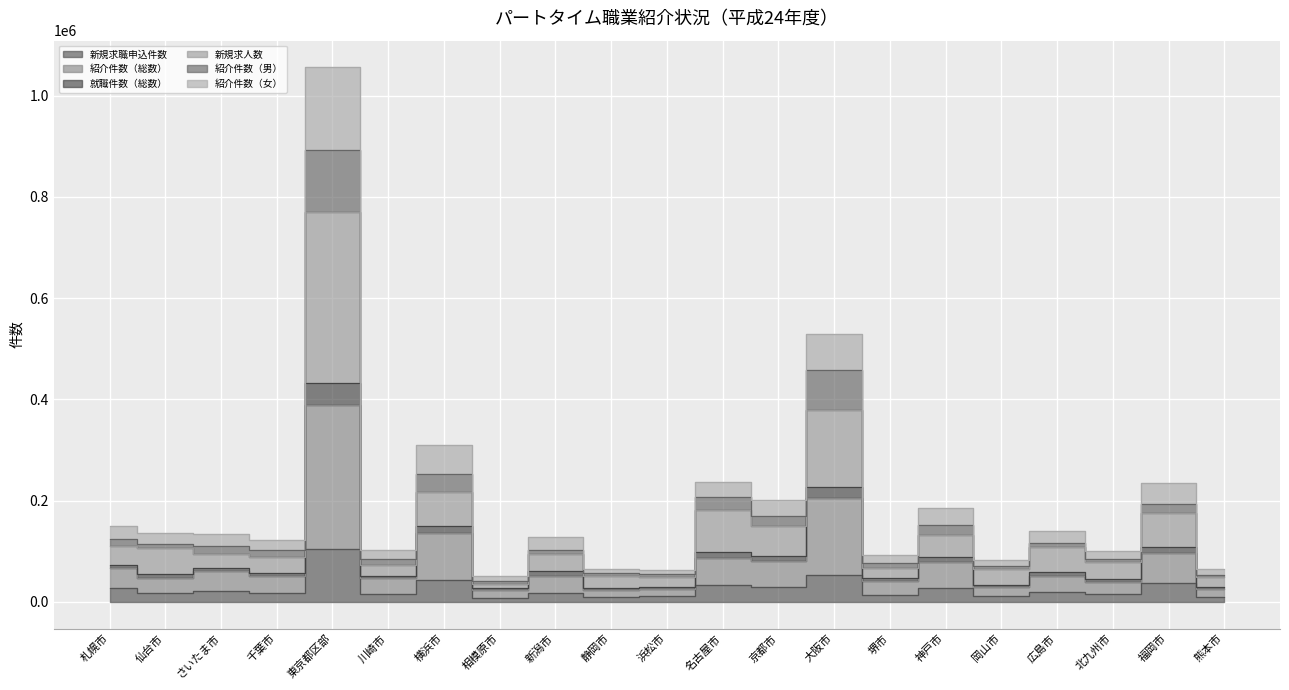

Where is the first local maximum for 就職件数（総数）?

東京都区部